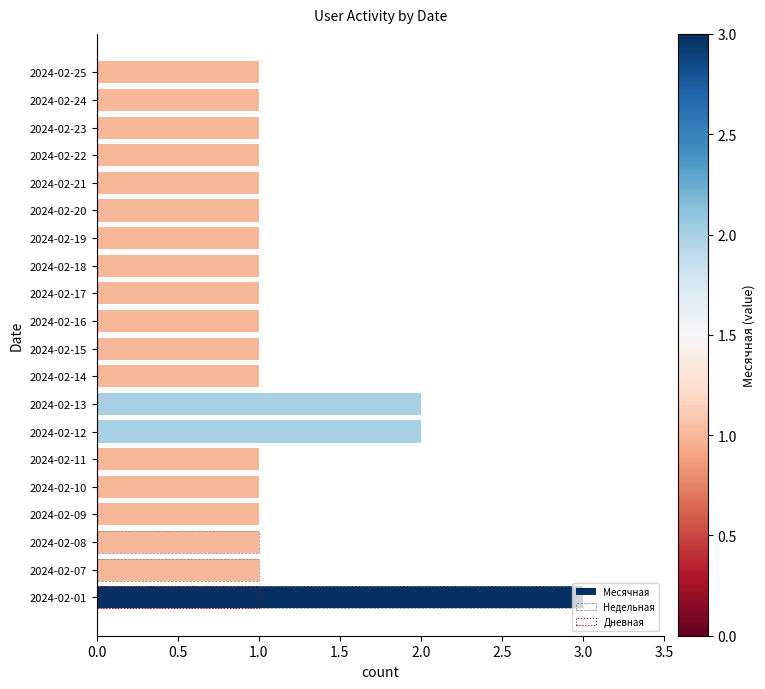

Which series has the largest total across all categories?

Месячная